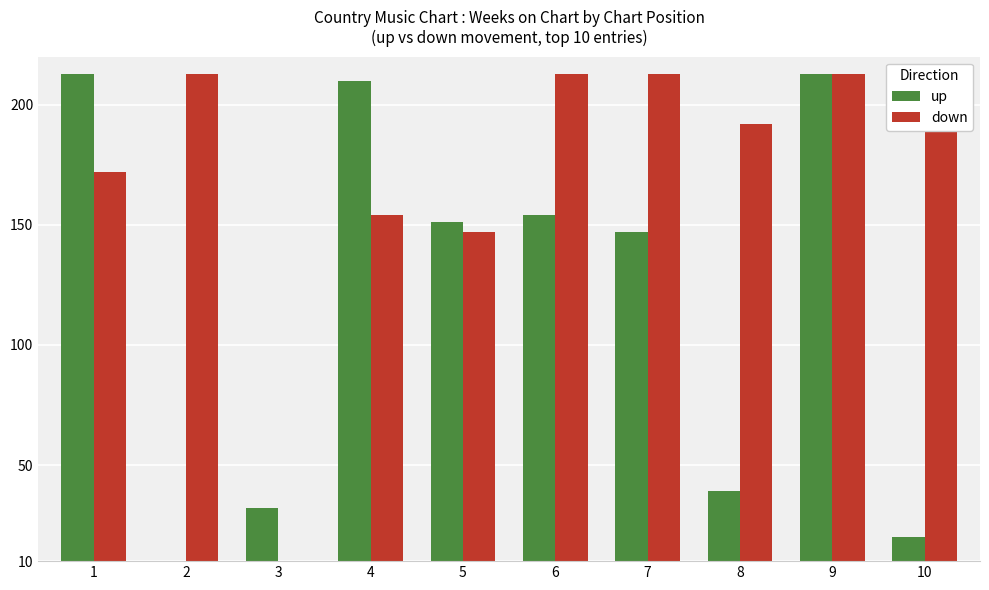

What is the total value across all series at 2?

215